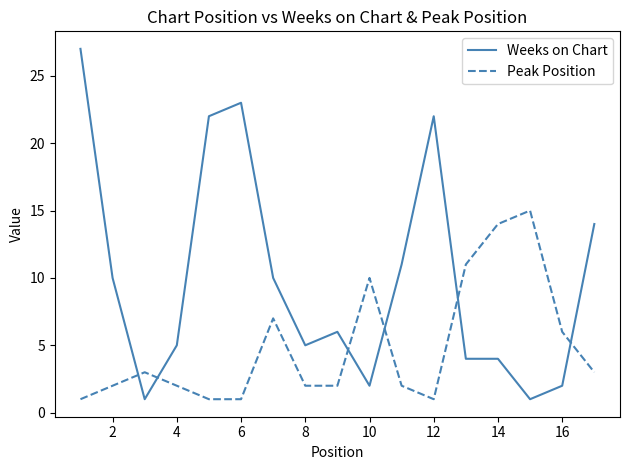

Which series has the largest range (max minus min)?

Weeks on Chart